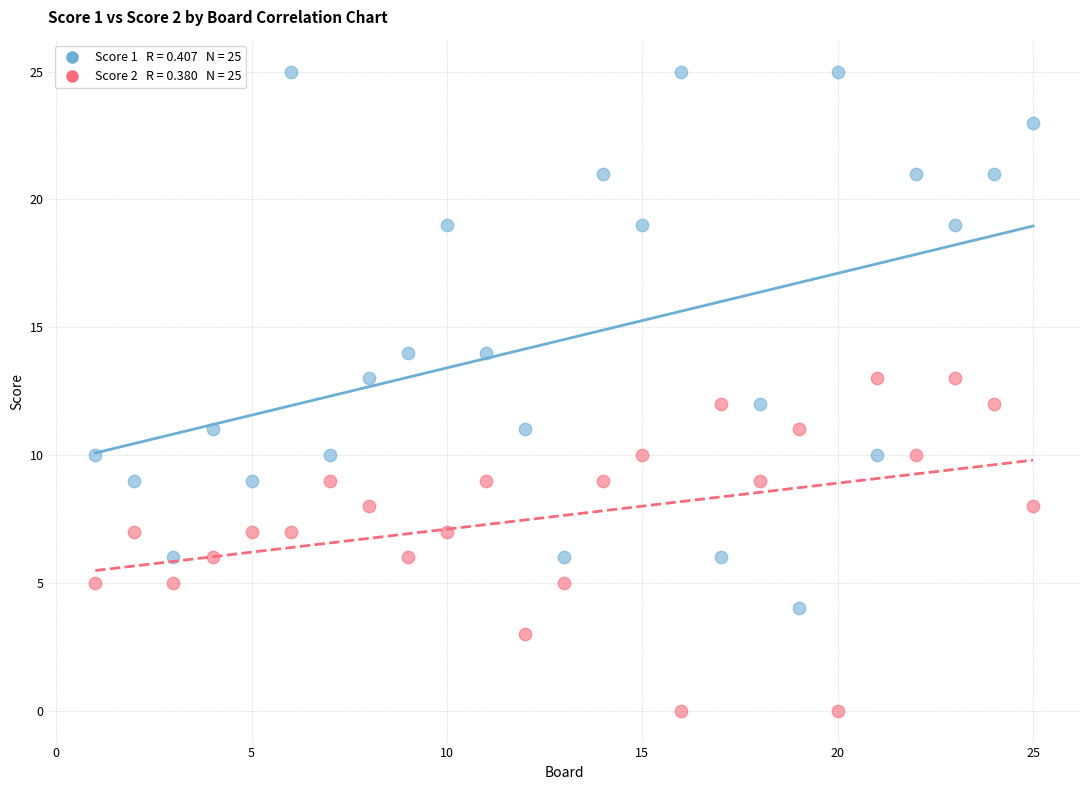

Across all data points, what is the range of X values (max minus min)?

24